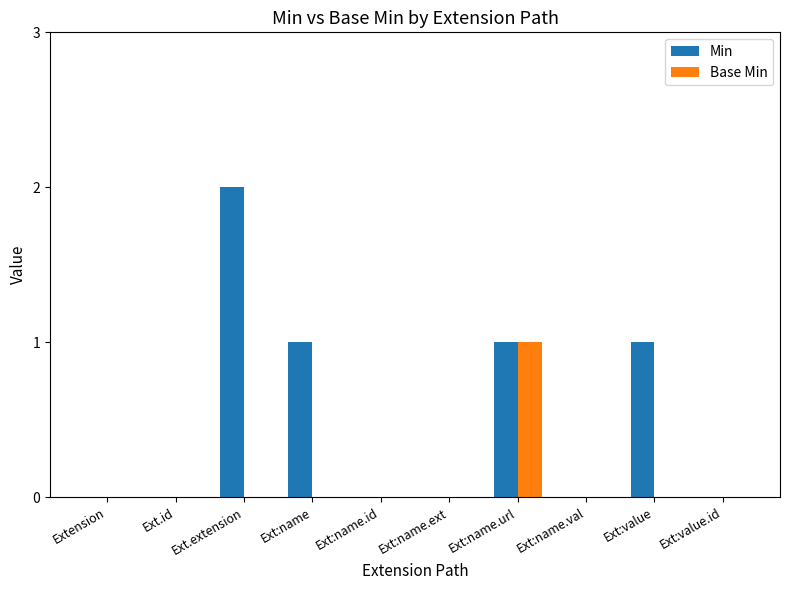

Which series has the largest total across all categories?

Min